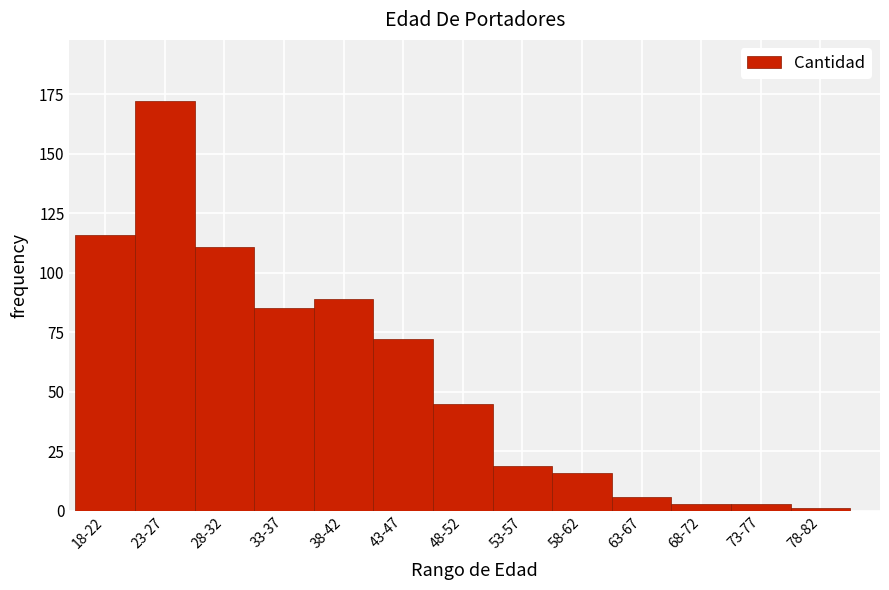

Reading left to right, transcribe all the data shown in this chart.

116	172	111	85	89	72	45	19	16	6	3	3	1